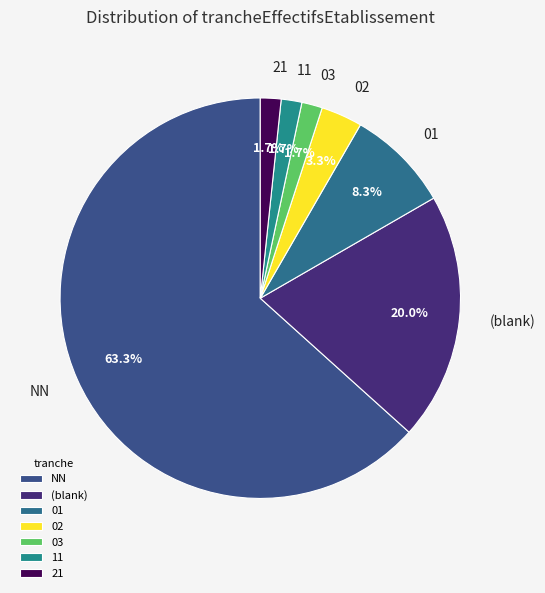

Does any single category account for the majority?

Yes